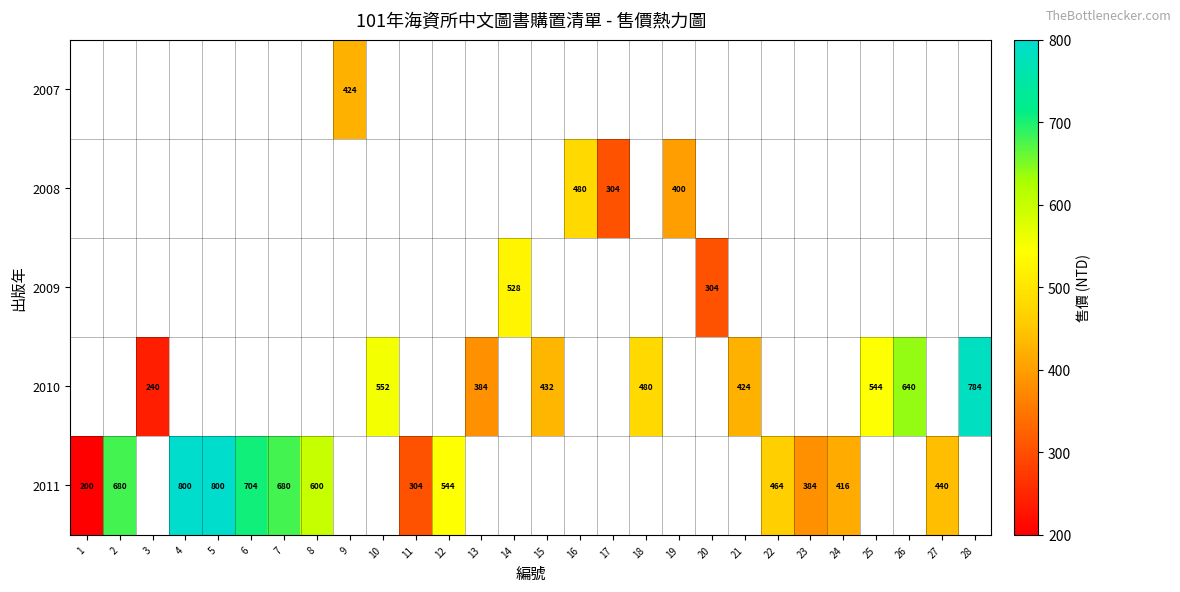

The 2010 series shows 784 at 28. True or false?

True